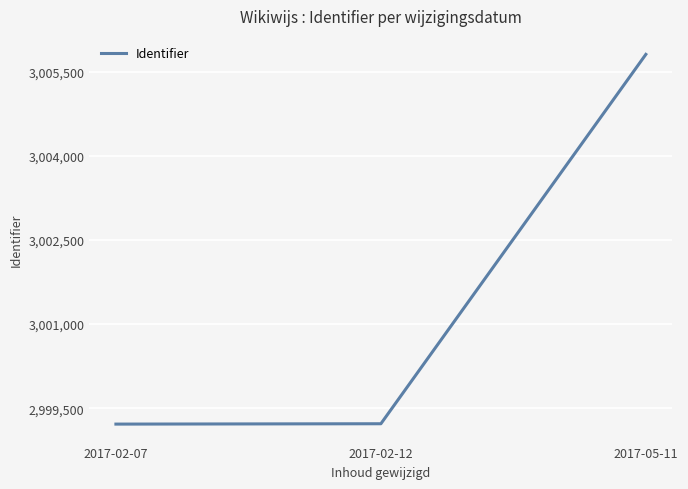

The value at 2017-05-11 is 1306158.2. True or false?

False